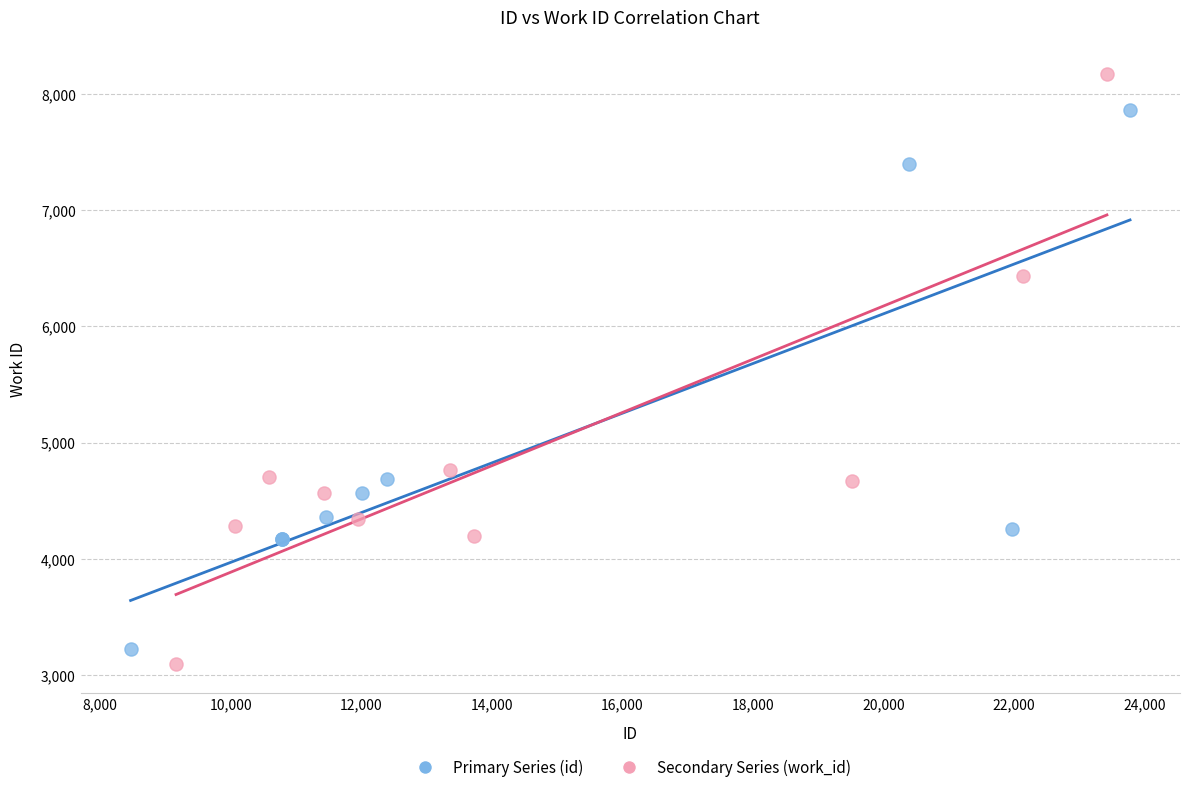

Which series contains the lowest Y value?

Secondary Series (work_id)